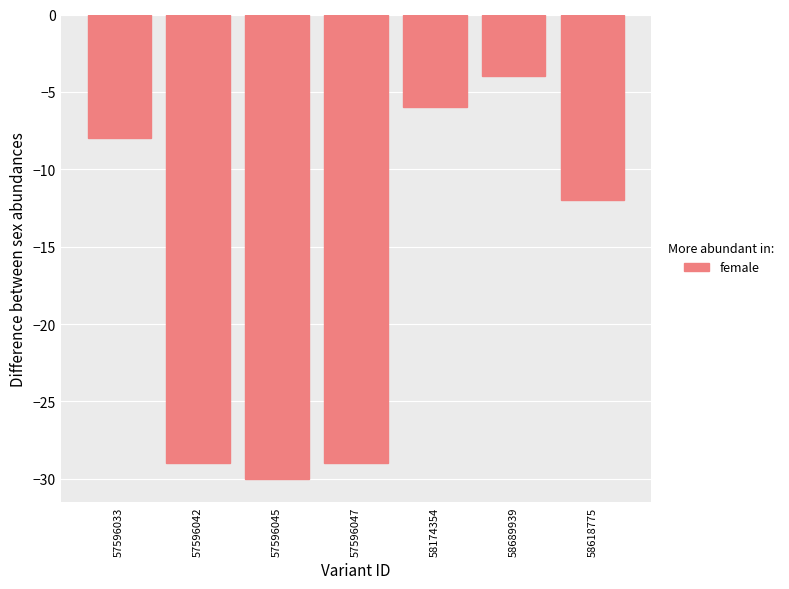

Reading left to right, extract all data points from this chart.

57596033=-8	57596042=-29	57596045=-30	57596047=-29	58174354=-6	58689939=-4	58618775=-12